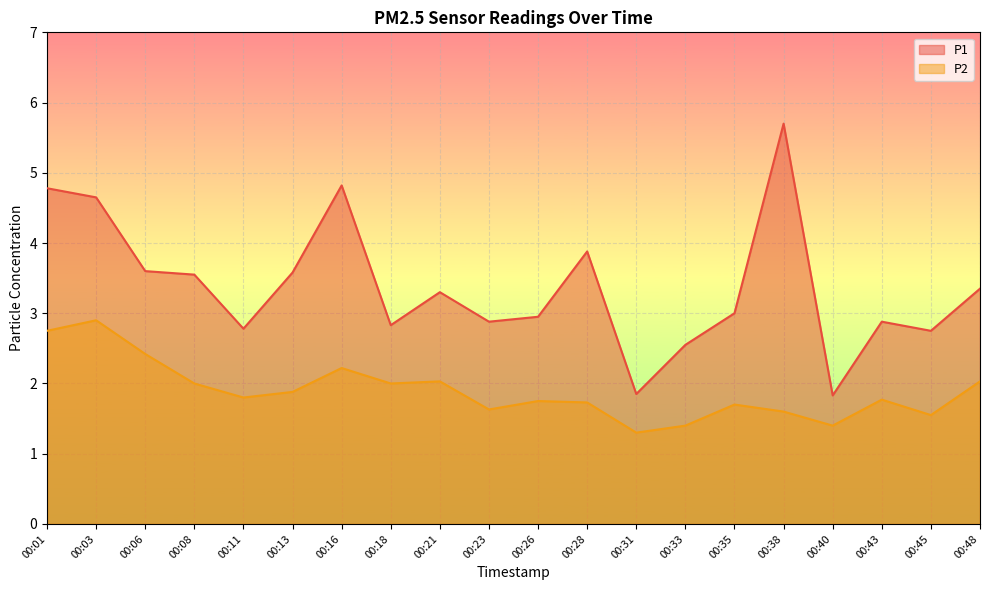

What is the maximum value shown in the chart?

5.7